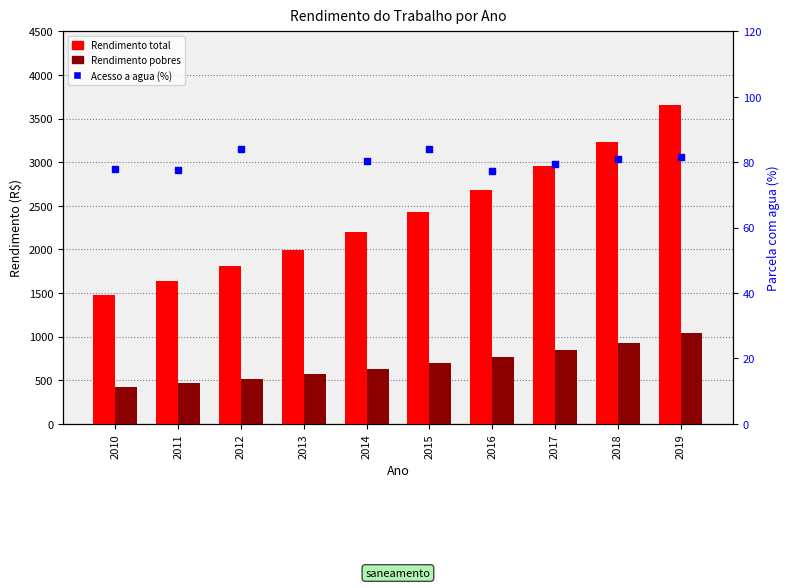

Which series reaches the minimum Y coordinate?

Rendimento do trabalho - Pobres